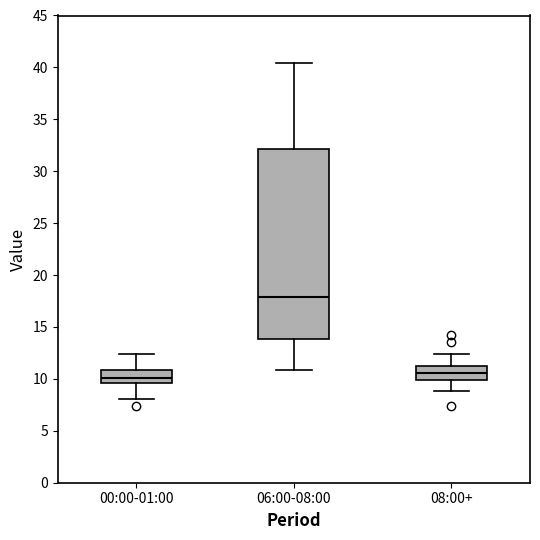

Which box has the lowest median line?

00:00-01:00